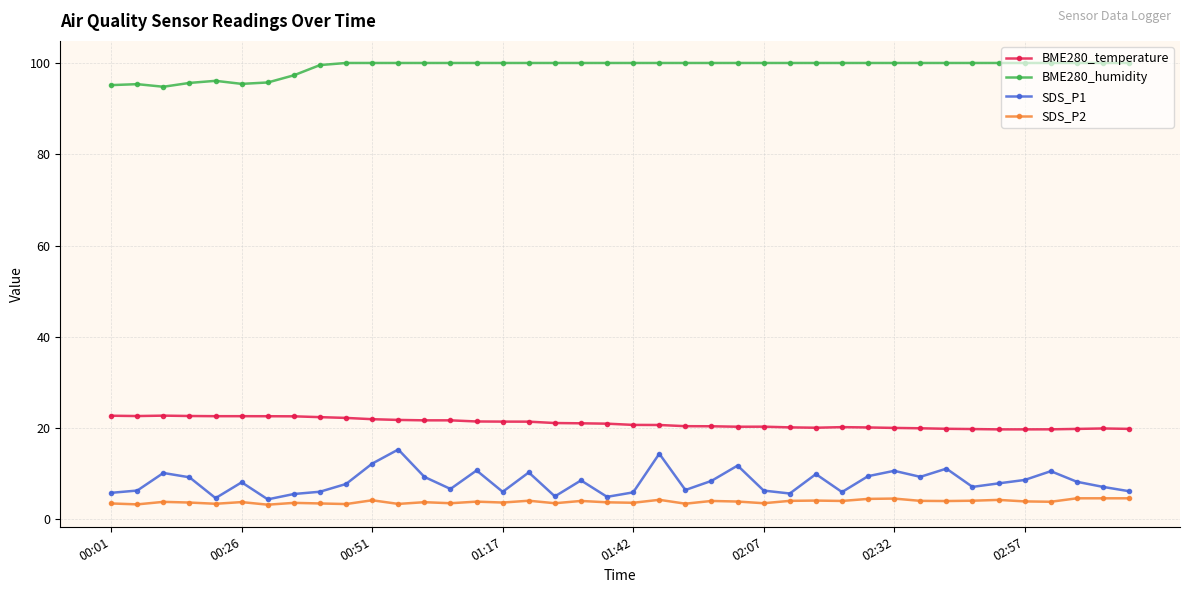

Which series has the widest spread of values?

SDS_P1